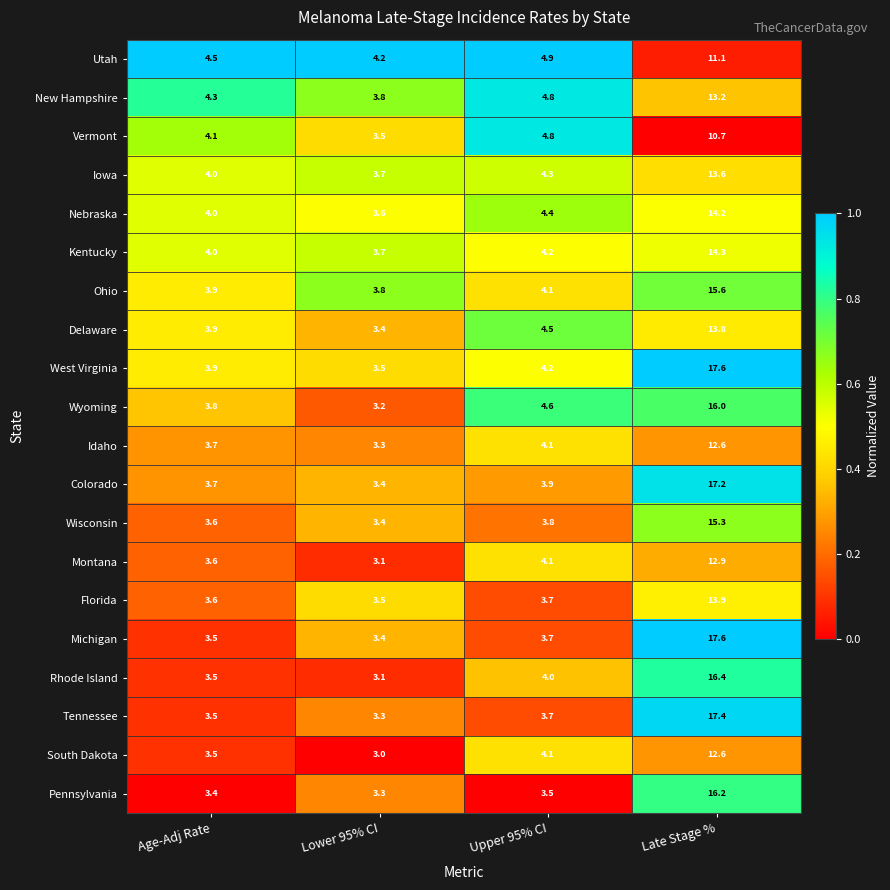

Which series has the largest total across all categories?

West Virginia